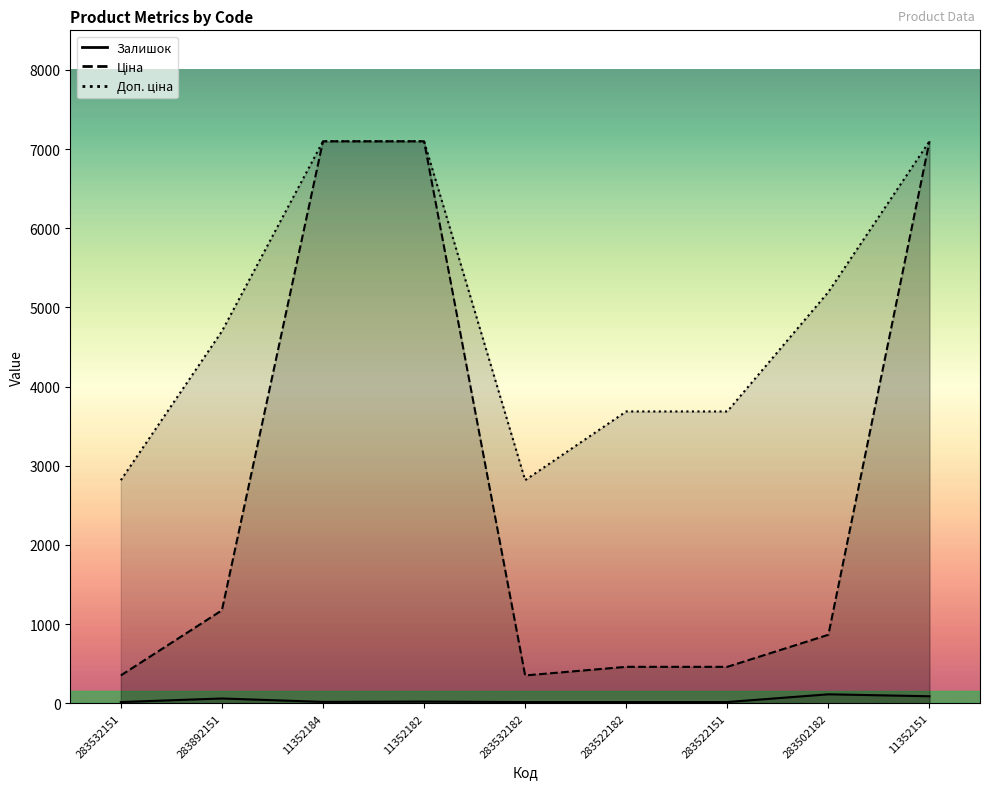

Reading left to right, extract all data points from this chart.

Залишок: 16.0	61.0	18.0	22.0	16.0	16.0	16.0	114.0	89.0
Ціна: 352.2	1174.7	7098.8	7098.8	352.2	460.8	460.8	865.9	7098.8
Доп. ціна: 2818.0	4698.8	7098.8	7098.8	2818.0	3686.5	3686.5	5195.4	7098.8